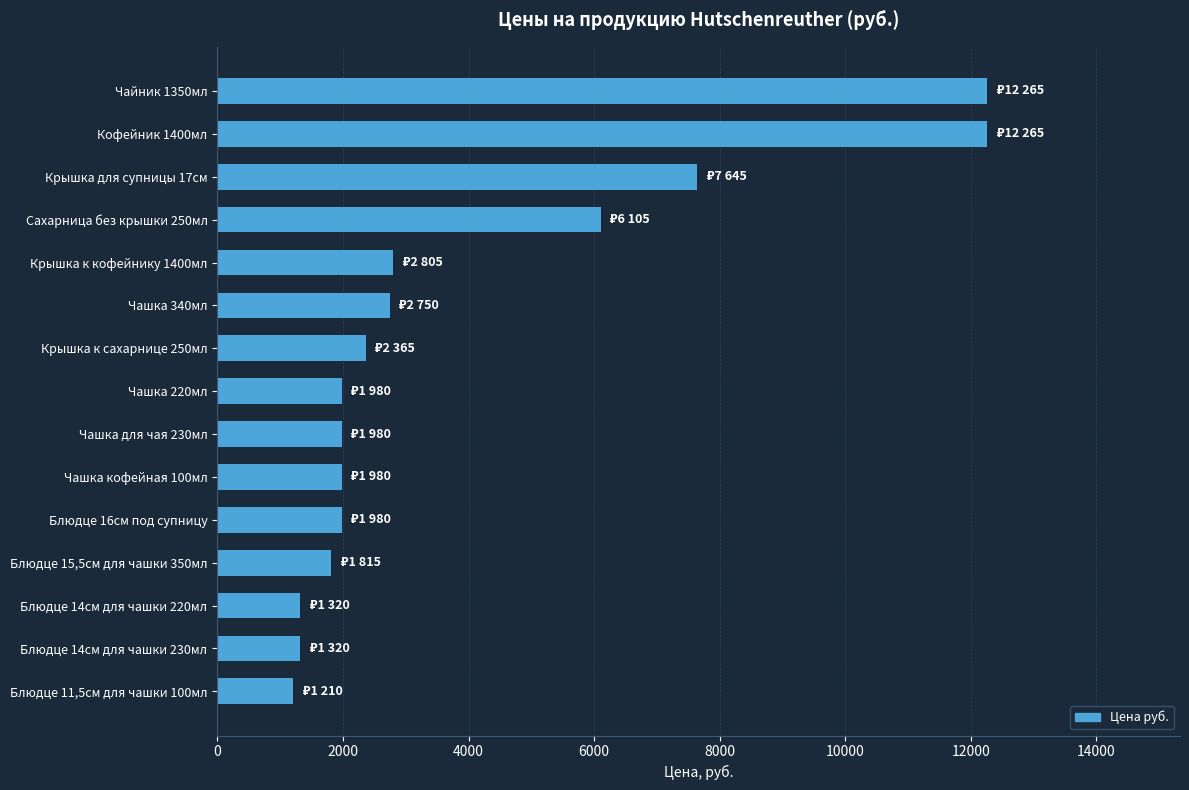

What is the smallest value displayed?

1210